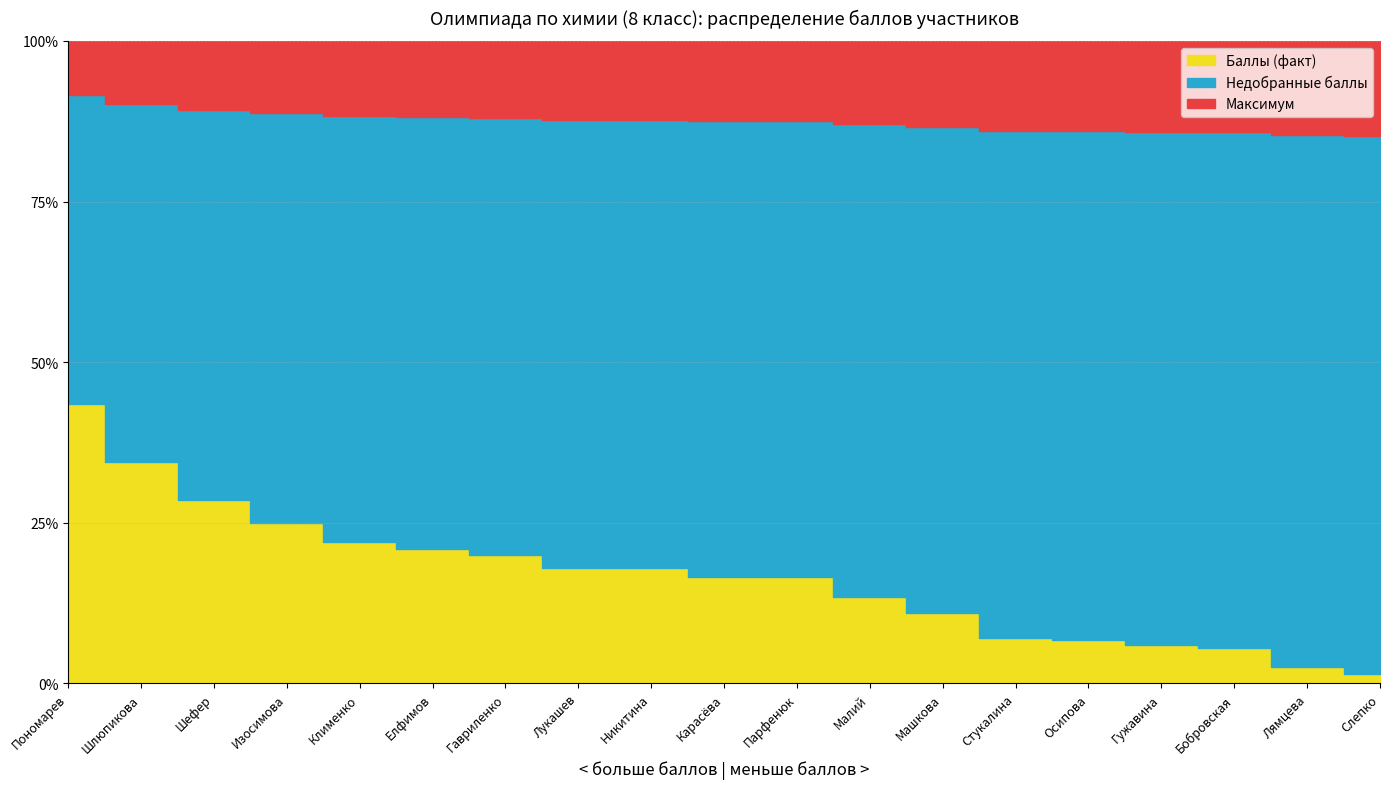

What is the sum of the Рейтинг×100 values at Стукалина and Никитина?

25.0